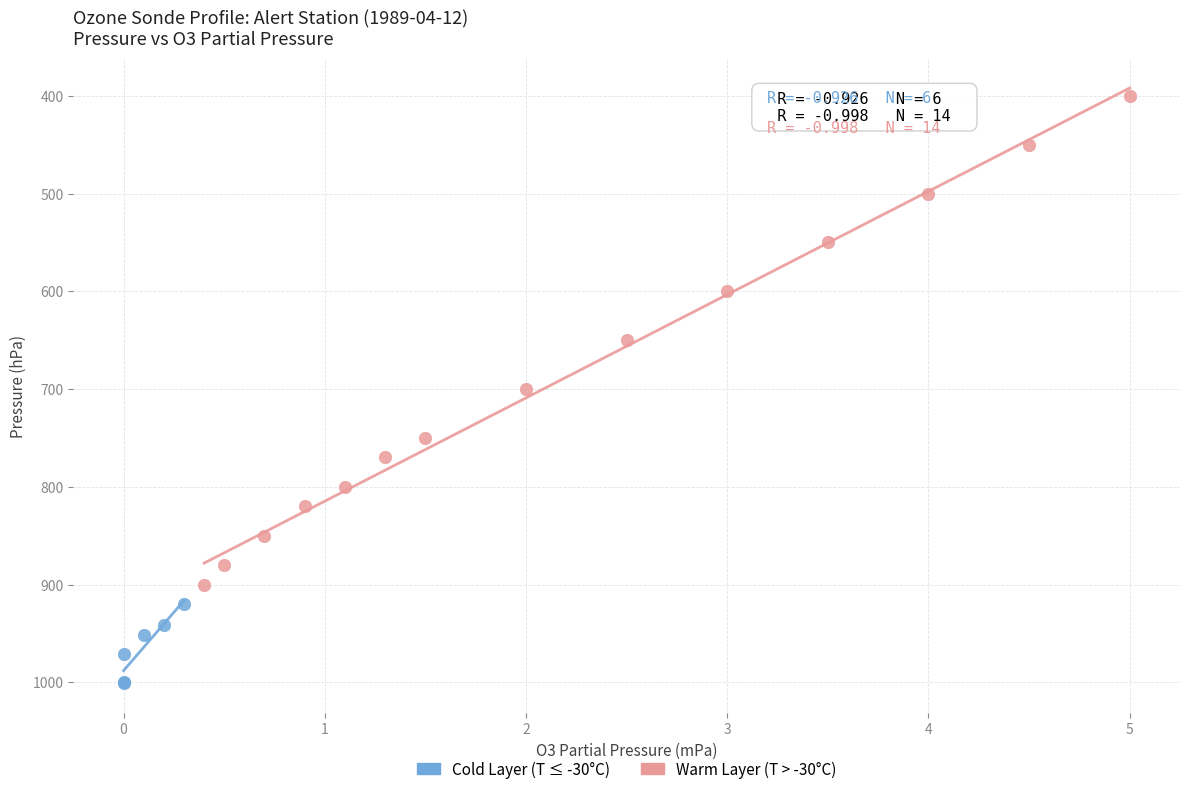

Which series contains the highest Y value?

Cold Layer (T ≤ -30°C)